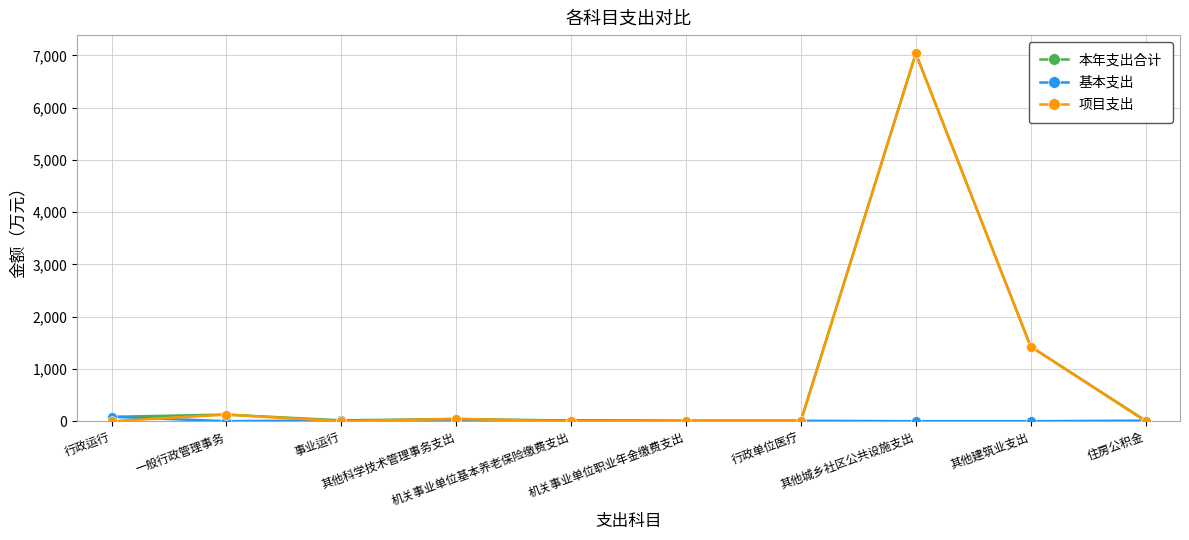

True or false: 项目支出 and 基本支出 intersect in this chart.

True